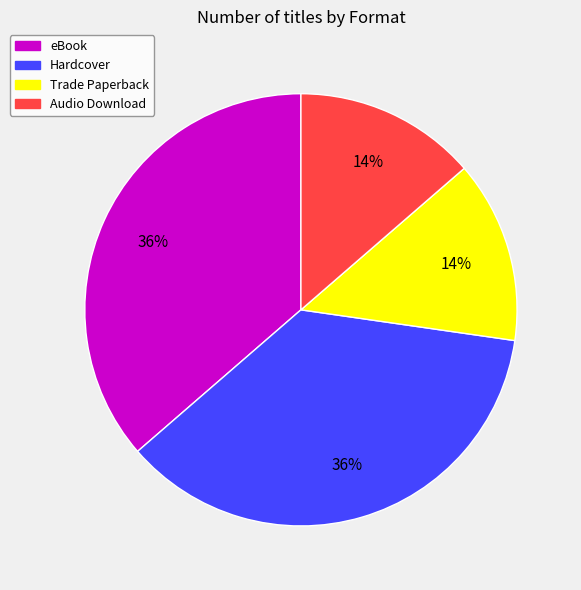

Is the sum of Audio Download and Trade Paperback greater than half?

No